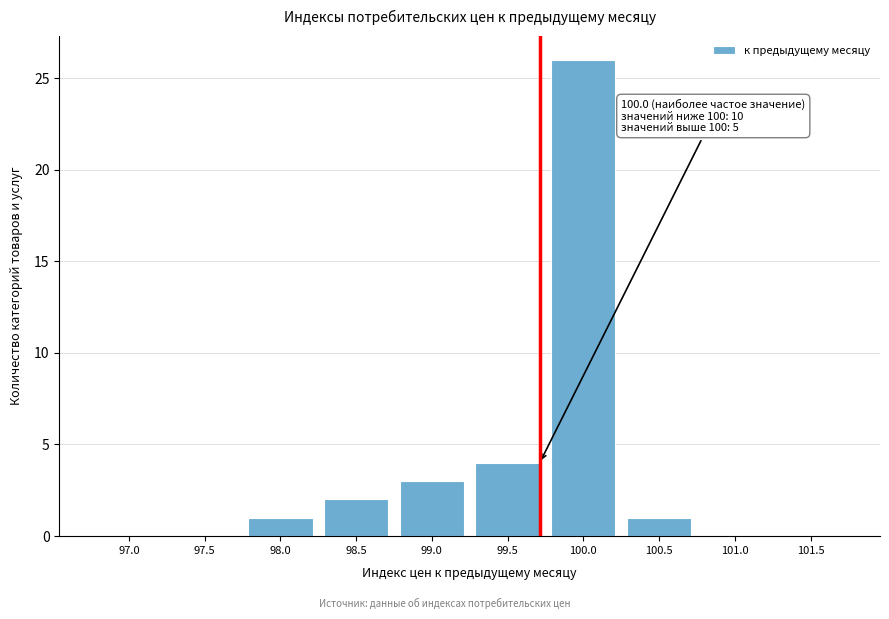

Reading right to left, what are all the values shown in this chart?

101.5=0	101.0=0	100.5=1	100.0=26	99.5=4	99.0=3	98.5=2	98.0=1	97.5=0	97.0=0